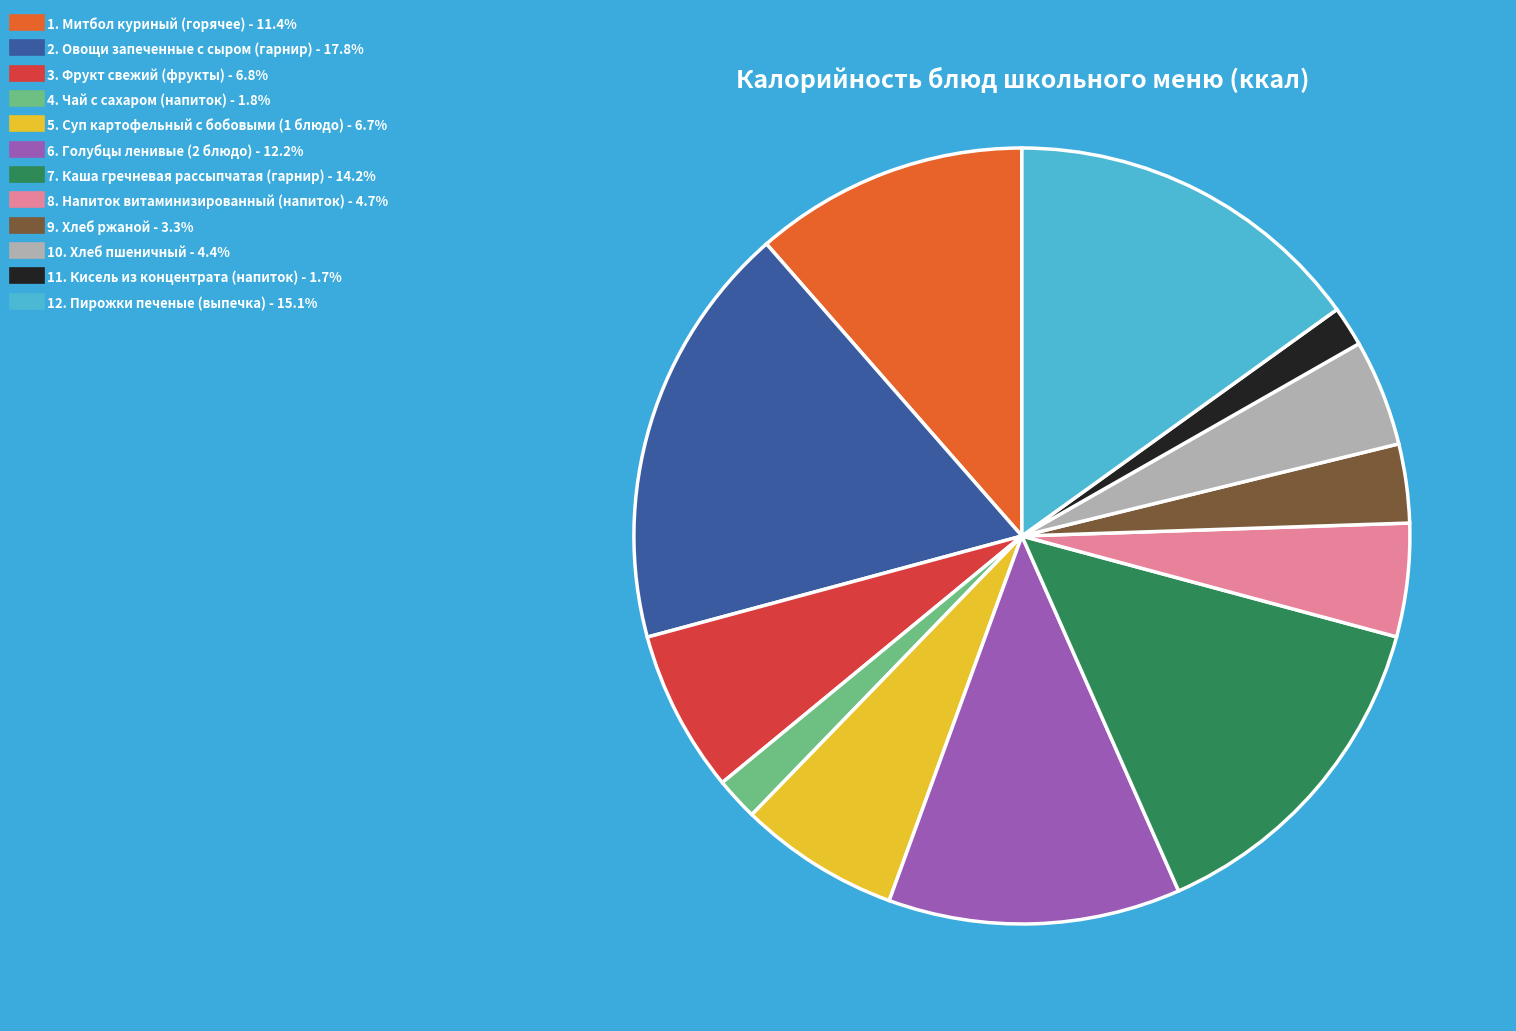

Does any single category account for the majority?

No